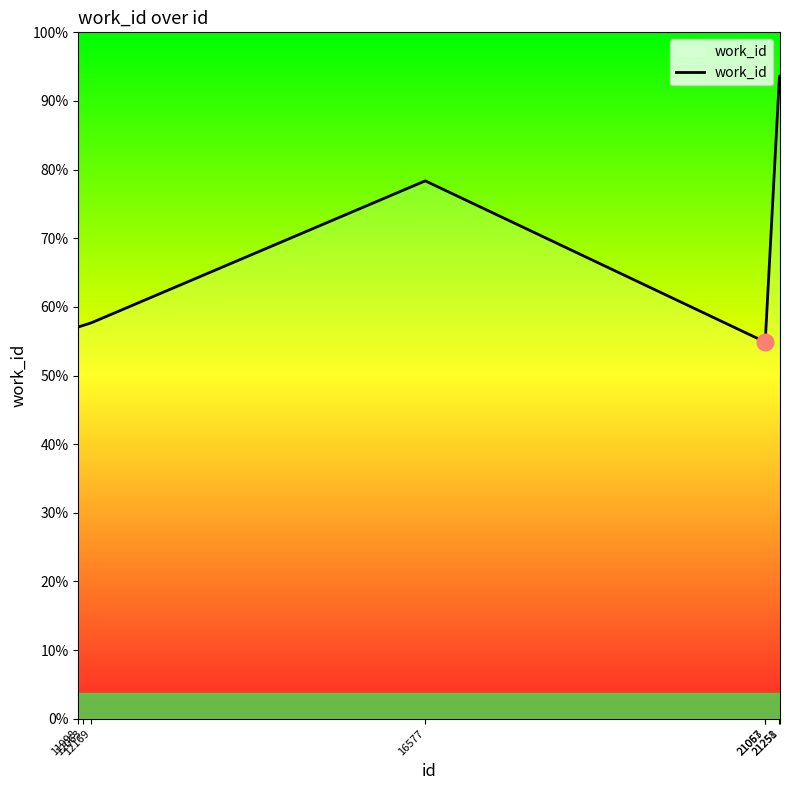

Does the chart display data point markers on the line(s)?

No